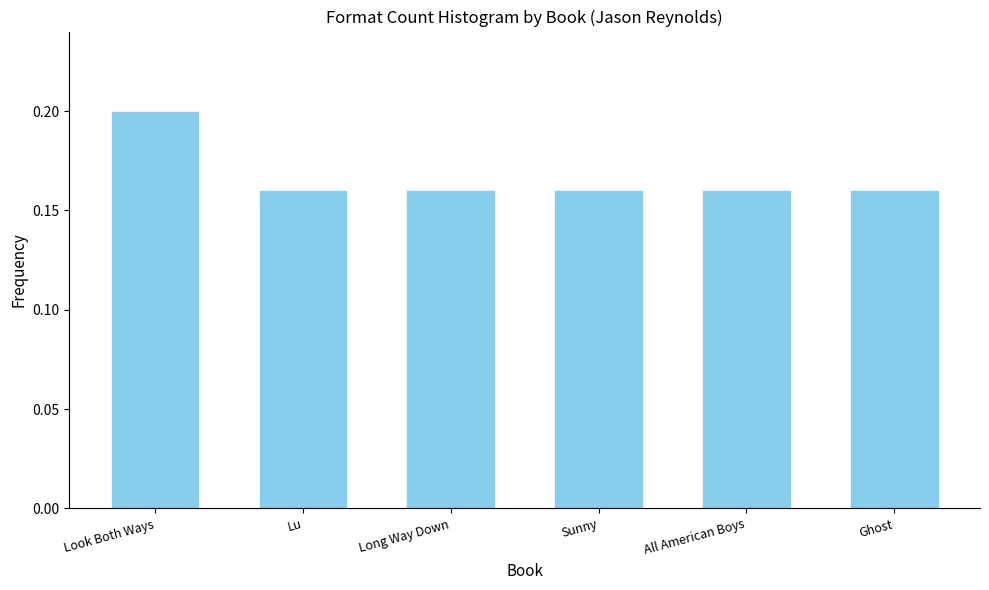

What position from the left is Long Way Down?

3